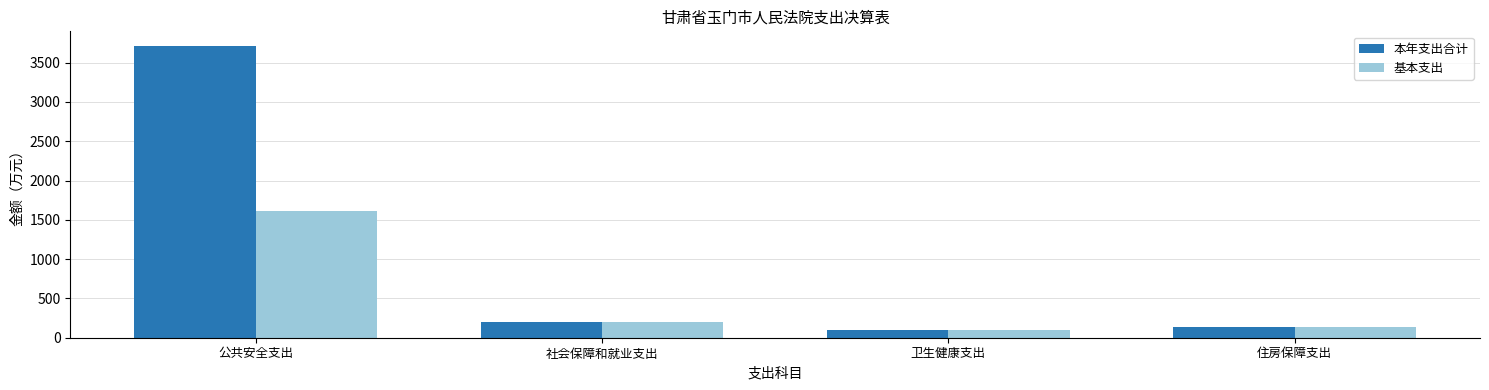

Reading right to left, list all the values displayed in this chart.

本年支出合计: 住房保障支出=136.5	卫生健康支出=92.6	社会保障和就业支出=194.2	公共安全支出=3713.1
基本支出: 住房保障支出=136.5	卫生健康支出=92.6	社会保障和就业支出=194.2	公共安全支出=1615.4